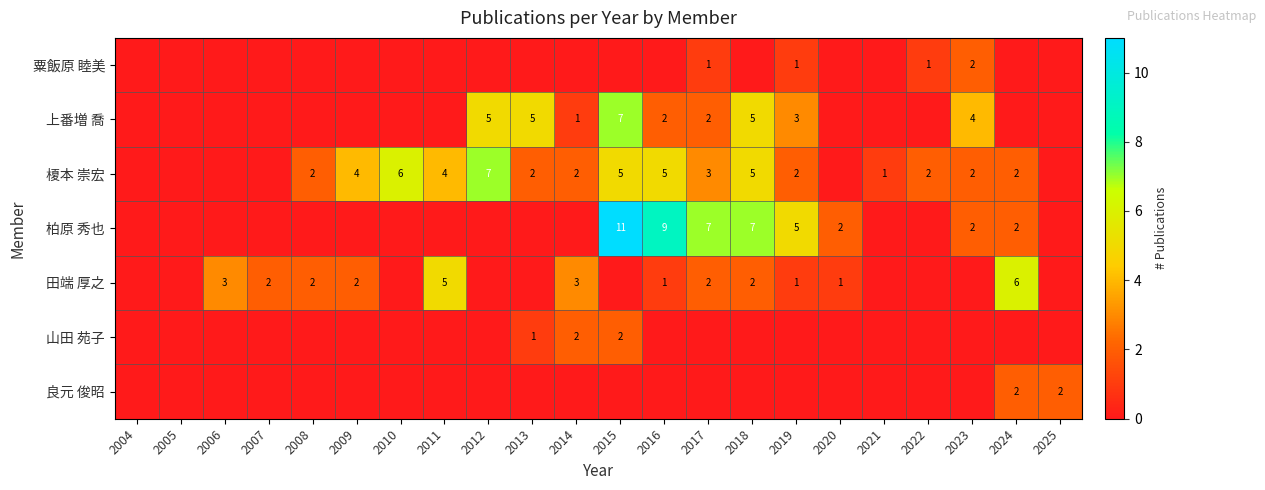

True or false: 上番増 喬 has a value of 5 at 2012.

True